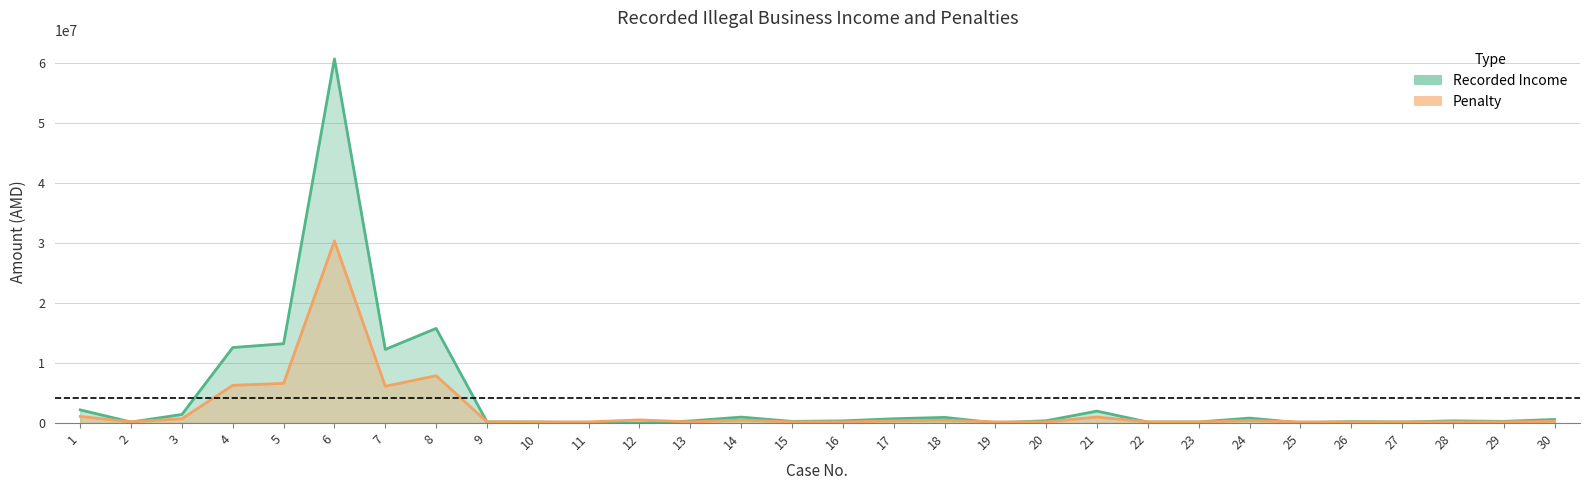

How many lines are shown in the chart?

2